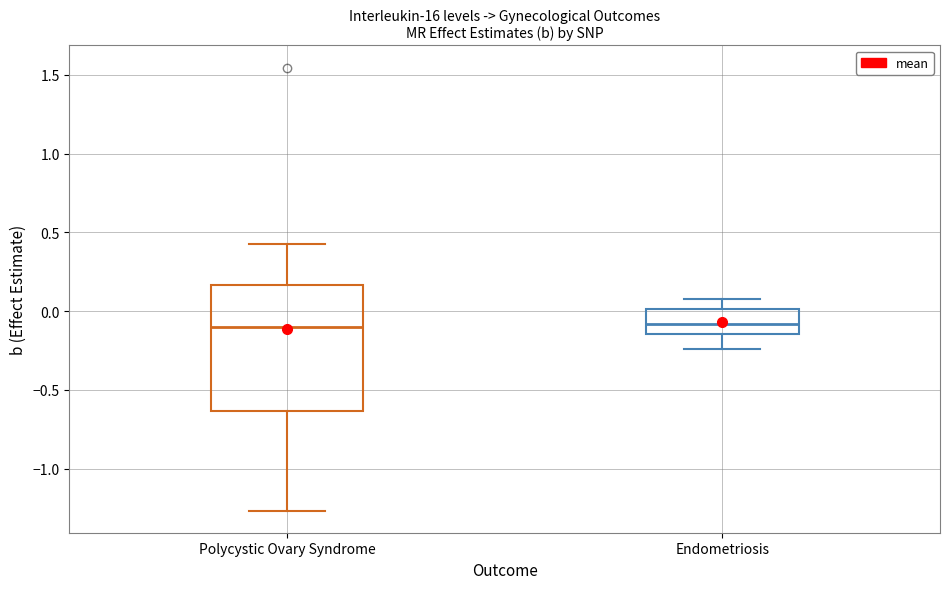

Comparing the boxes themselves (not the whiskers), which one is the tallest?

Polycystic Ovary Syndrome